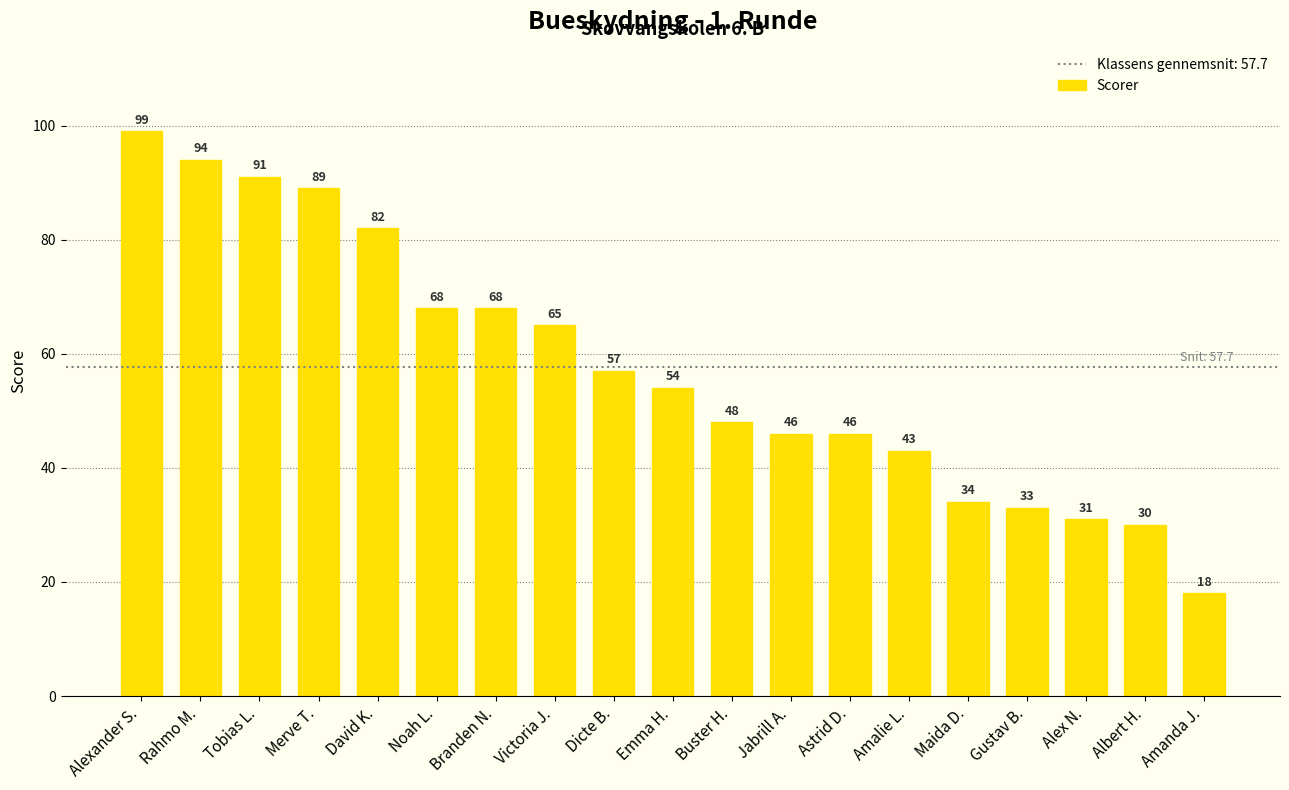

Are the bars horizontal?

No